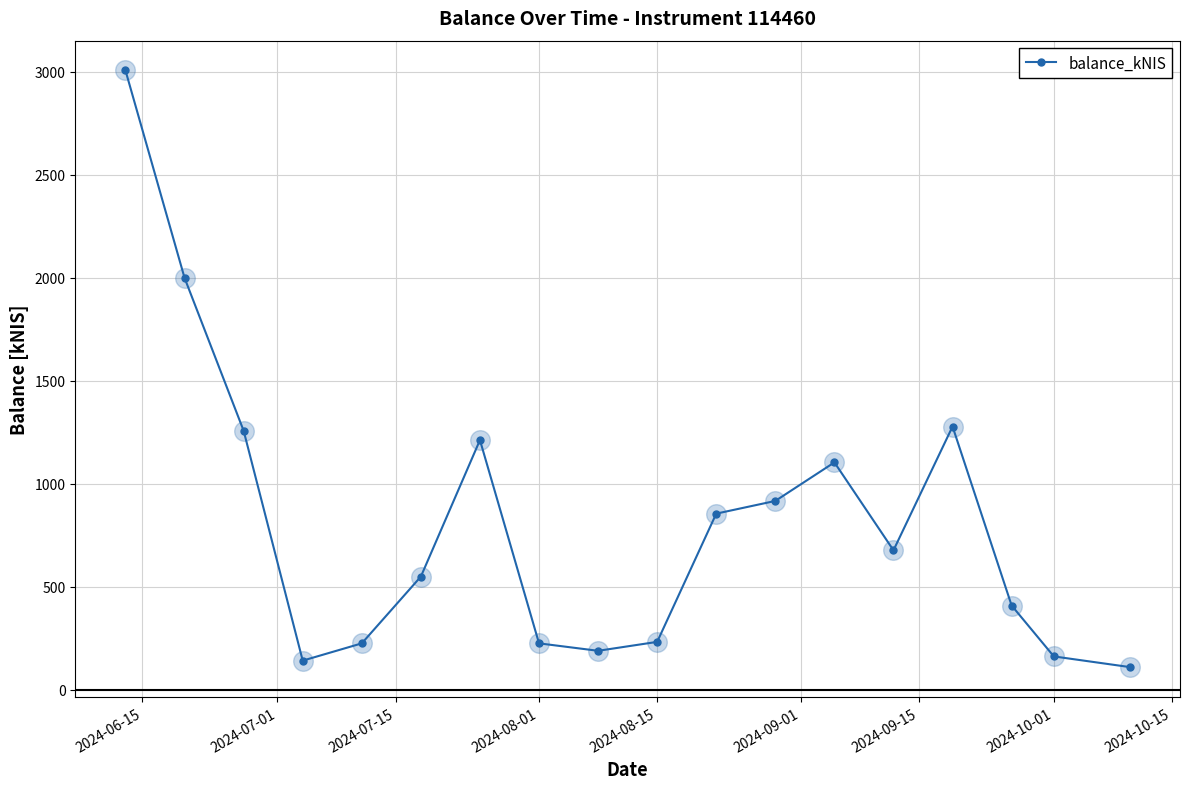

What is the maximum value shown in the chart?

3004.9